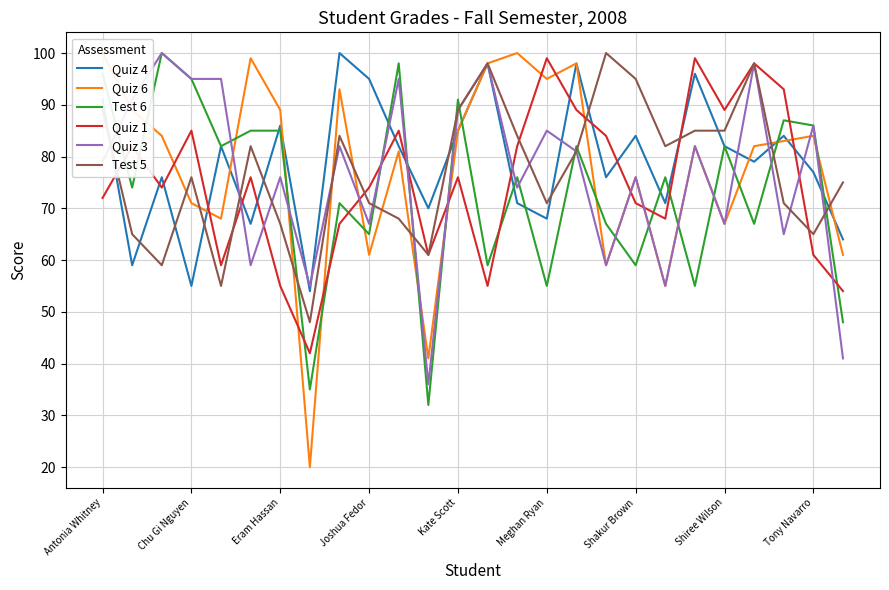

The Test 5 series shows 71 at Meghan Ryan. True or false?

True